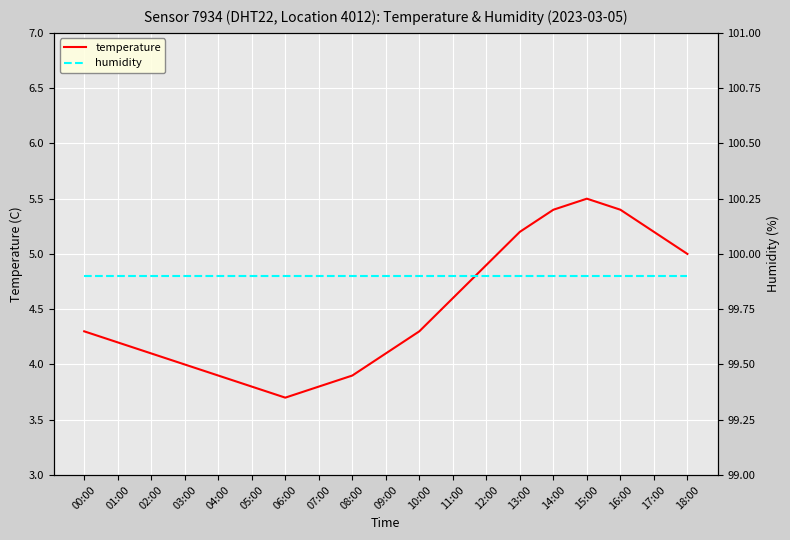

Rank the series at 06:00 from highest to lowest value.

humidity, temperature